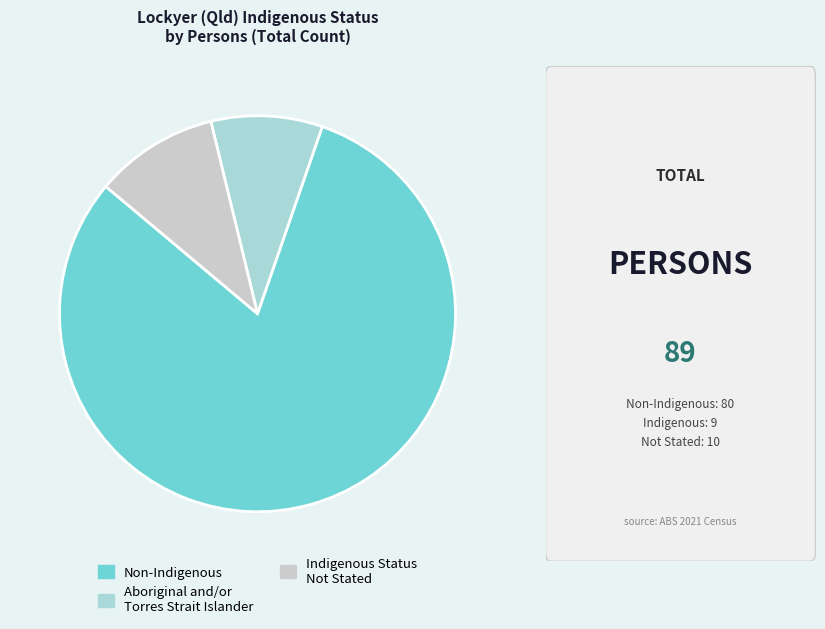

Is there a majority slice in this chart?

Yes